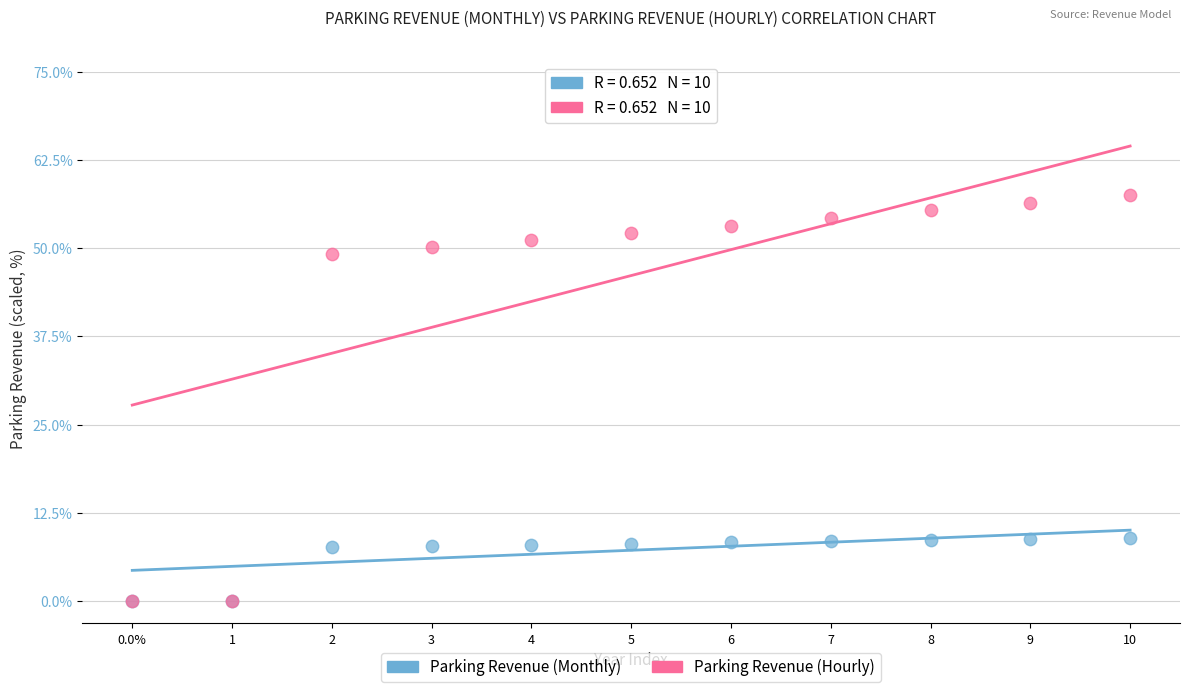

Which series has the widest spread of Y values?

Parking Revenue (Hourly)